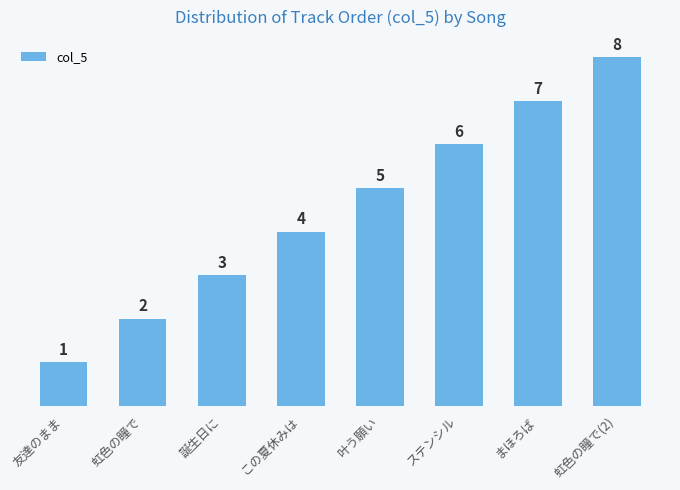

Between 友達のまま and この夏休みは, which is larger?

この夏休みは